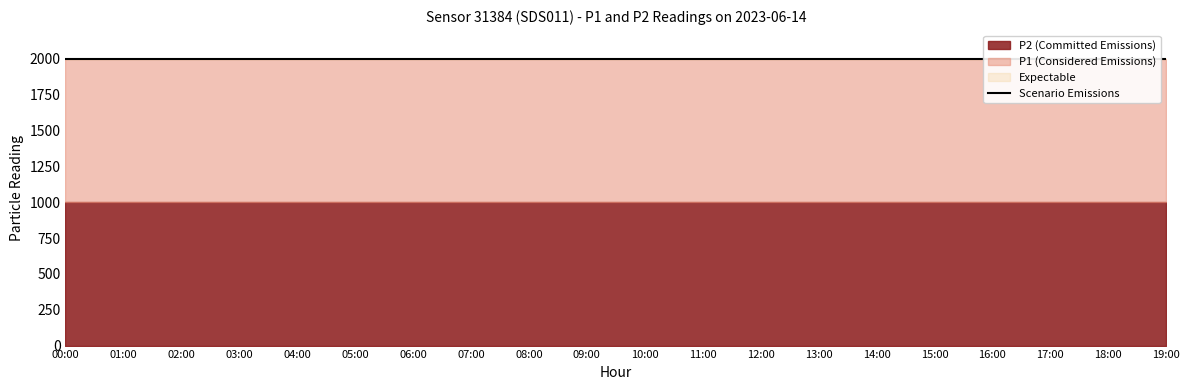

What position from the left is 01:00?

2